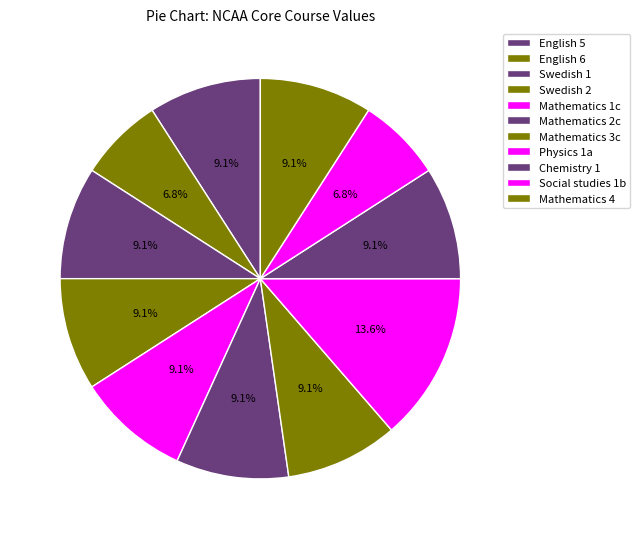

How many slices are in this pie chart?

11